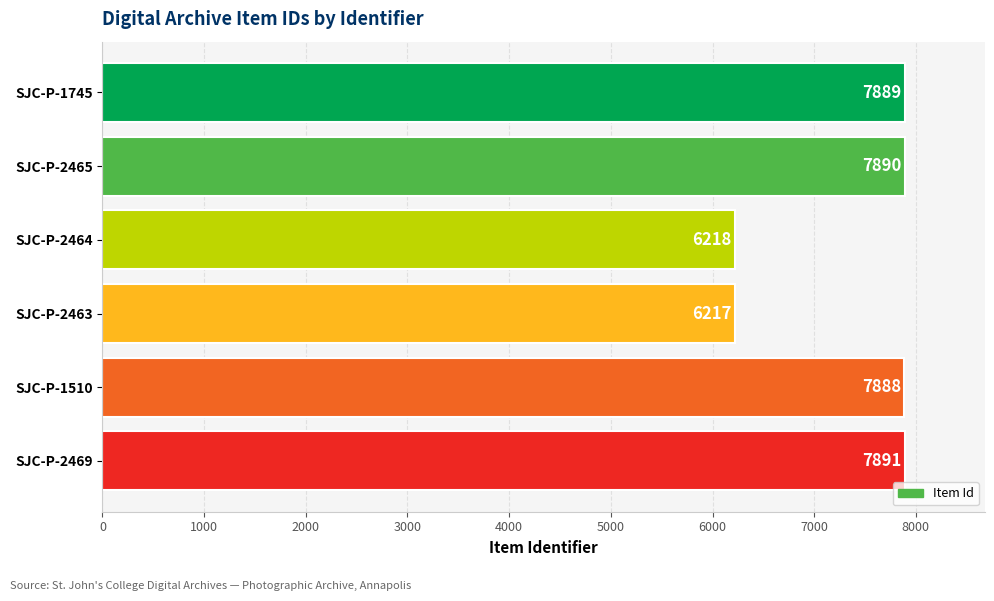

Which category has the lowest value across all series?

SJC-P-2463